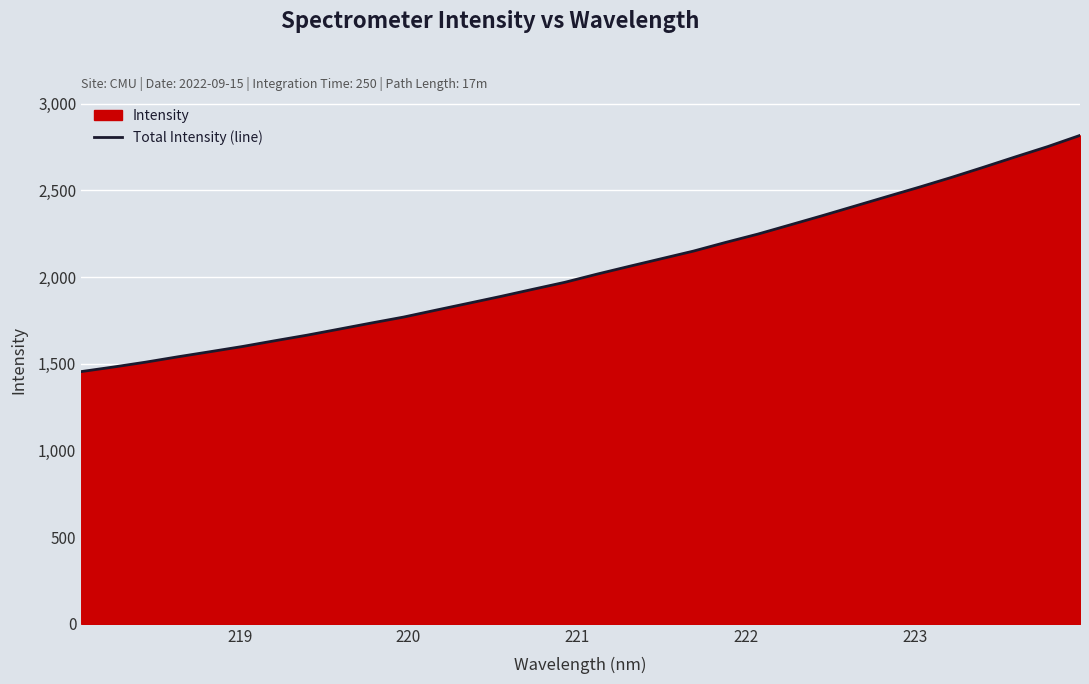

What is the maximum value shown in the chart?

2816.6